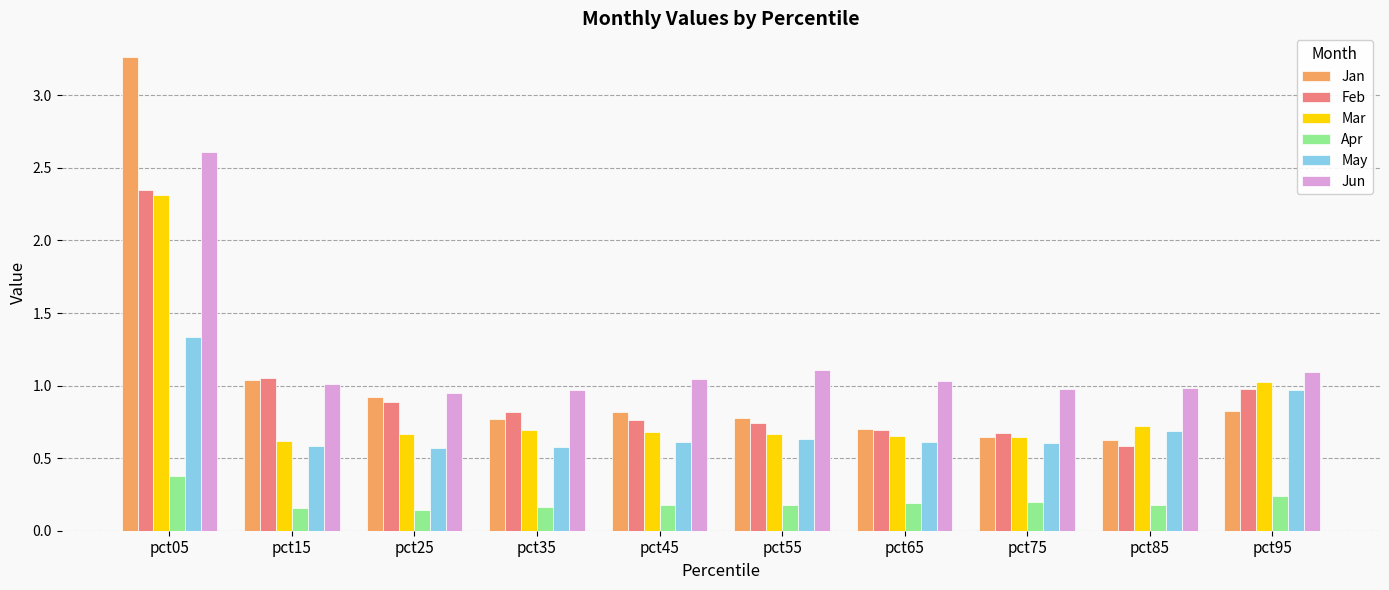

How many data points does each series have?

10